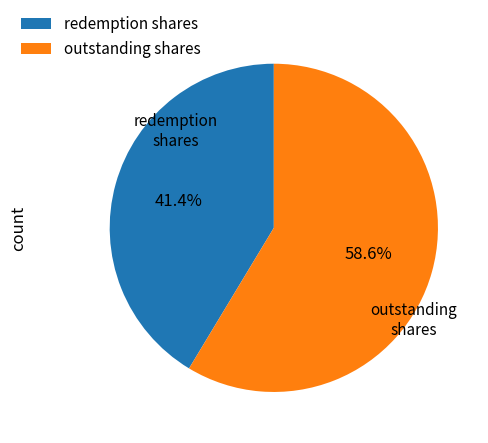

Count the number of slices in the pie.

2